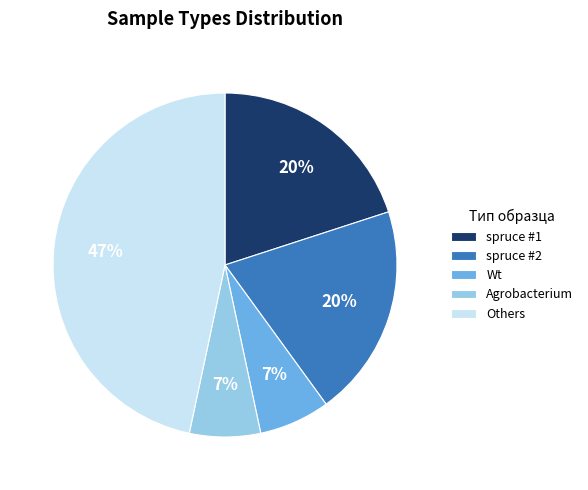

What is the largest slice in the pie chart?

Others